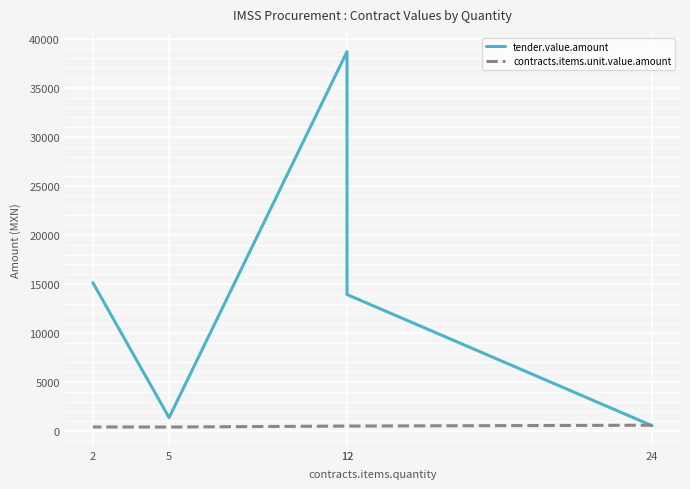

What is the average value of the contracts.items.unit.value.amount series?

478.8